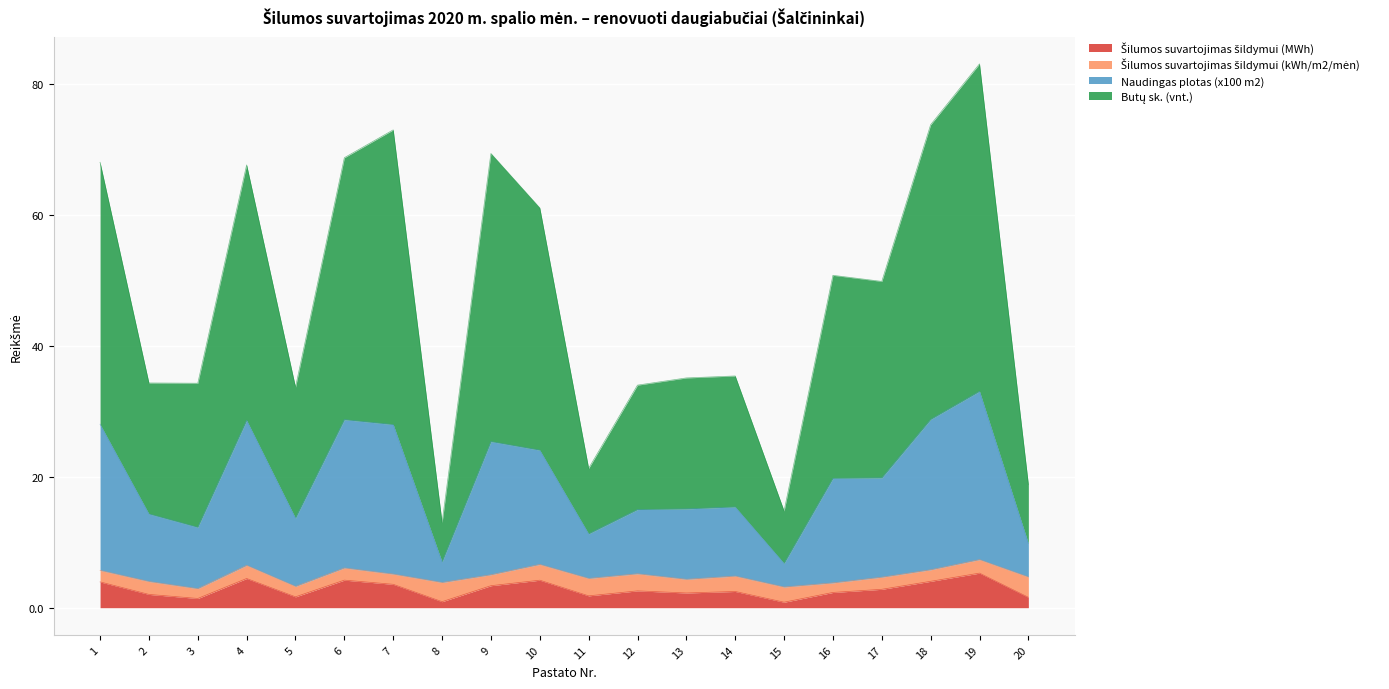

True or false: Šilumos suvartojimas šildymui (MWh) and Naudingas plotas (x100 m2) intersect in this chart.

False